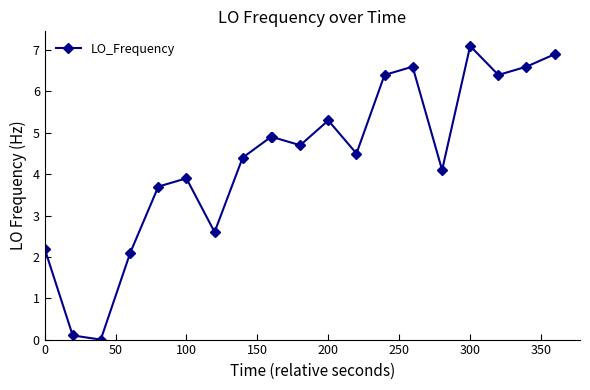

What is the difference between the maximum and second lowest values?

7.0